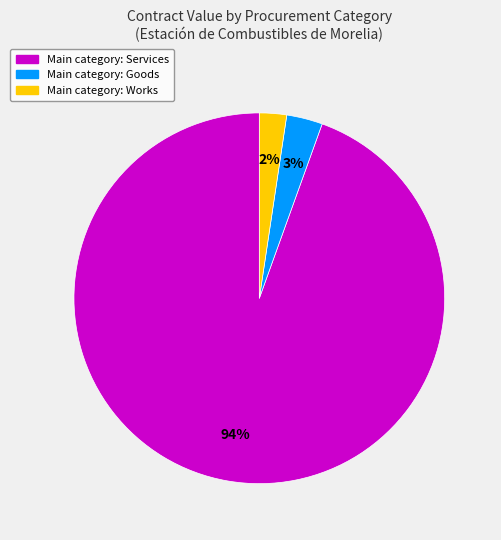

Does any single category account for the majority?

Yes